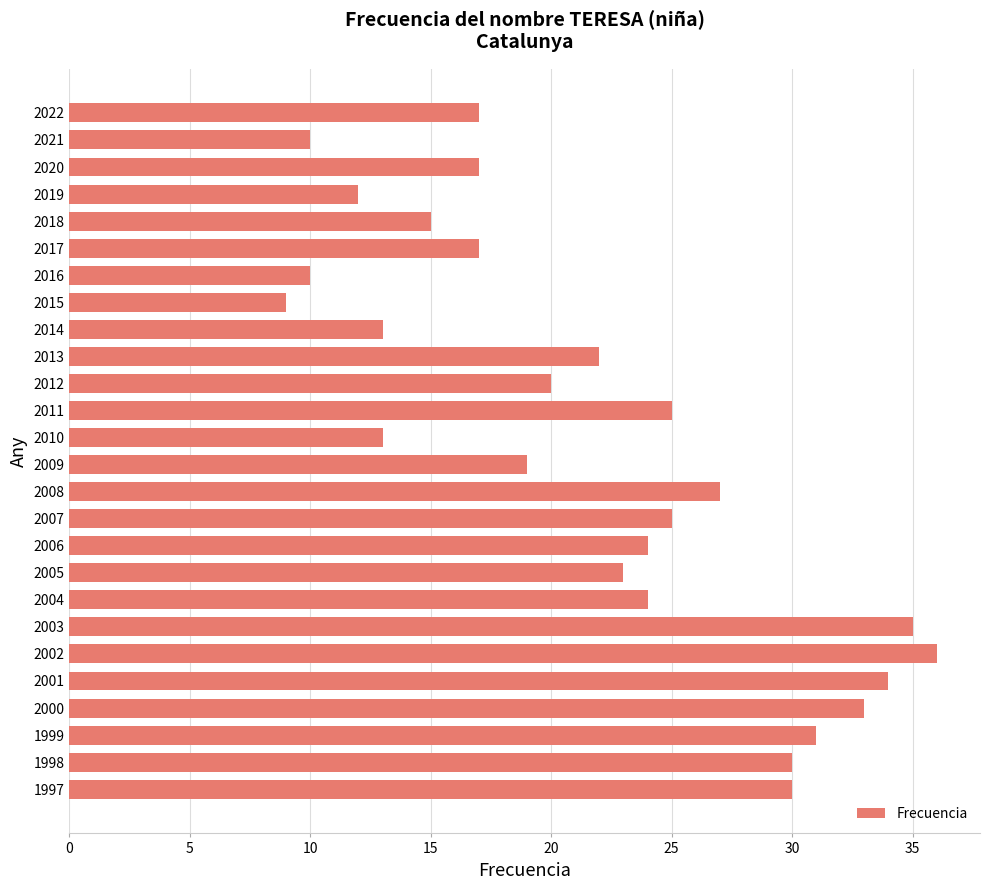

What is the minimum value shown in the chart?

9